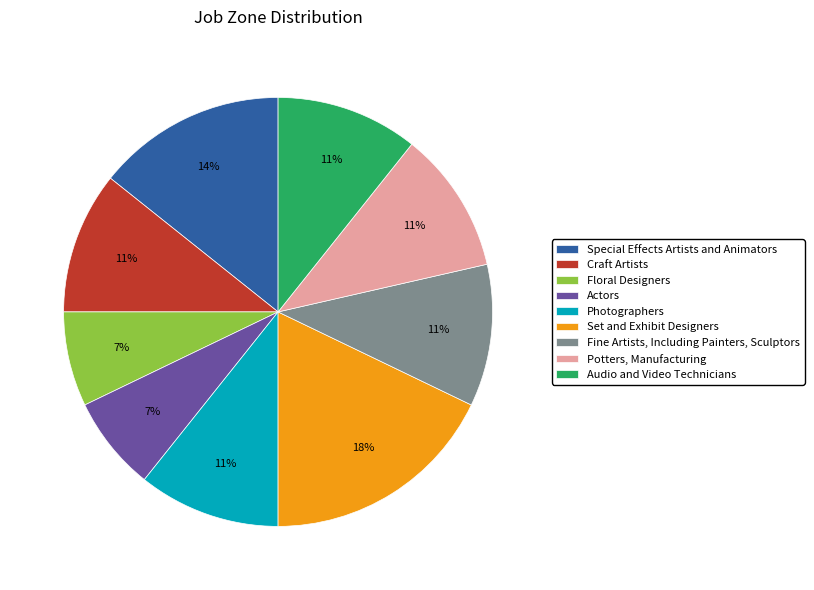

What is the largest slice in the pie chart?

Set and Exhibit Designers